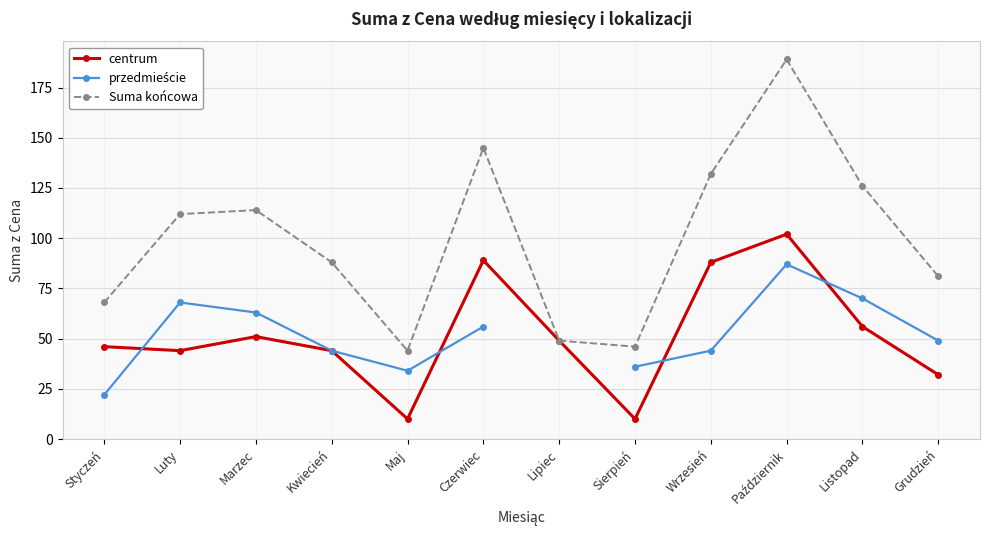

What is the difference between the centrum values at Październik and Luty?

58.0